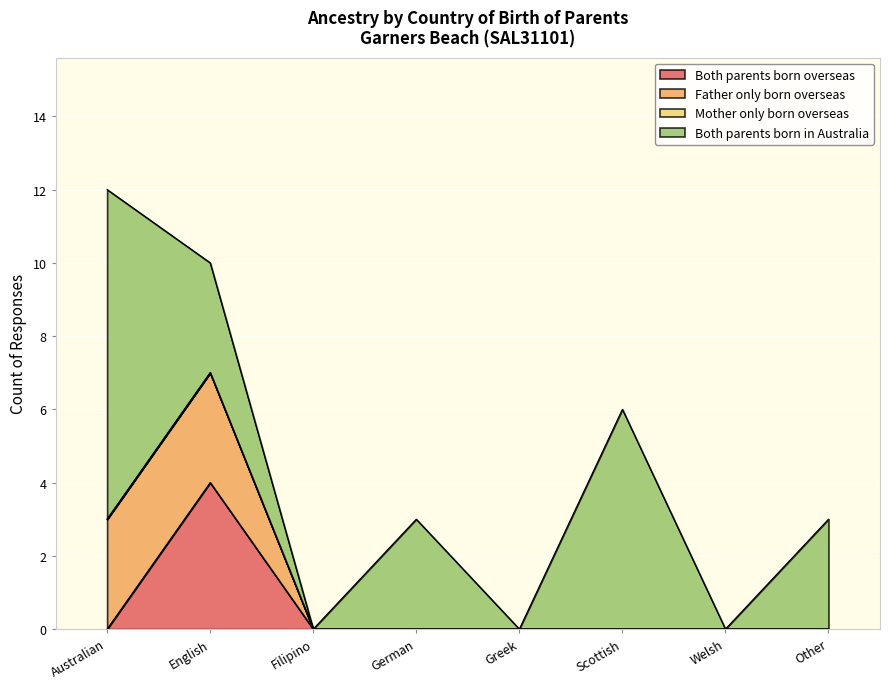

Which label corresponds to the smallest value in the chart?

Australian